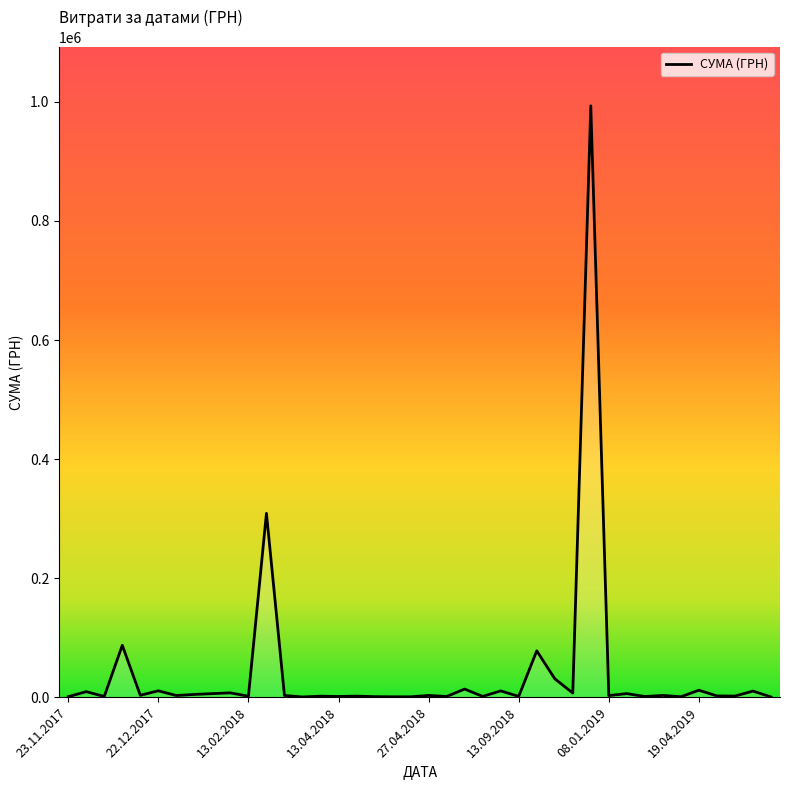

What is the difference between the maximum and minimum values?

993074.7